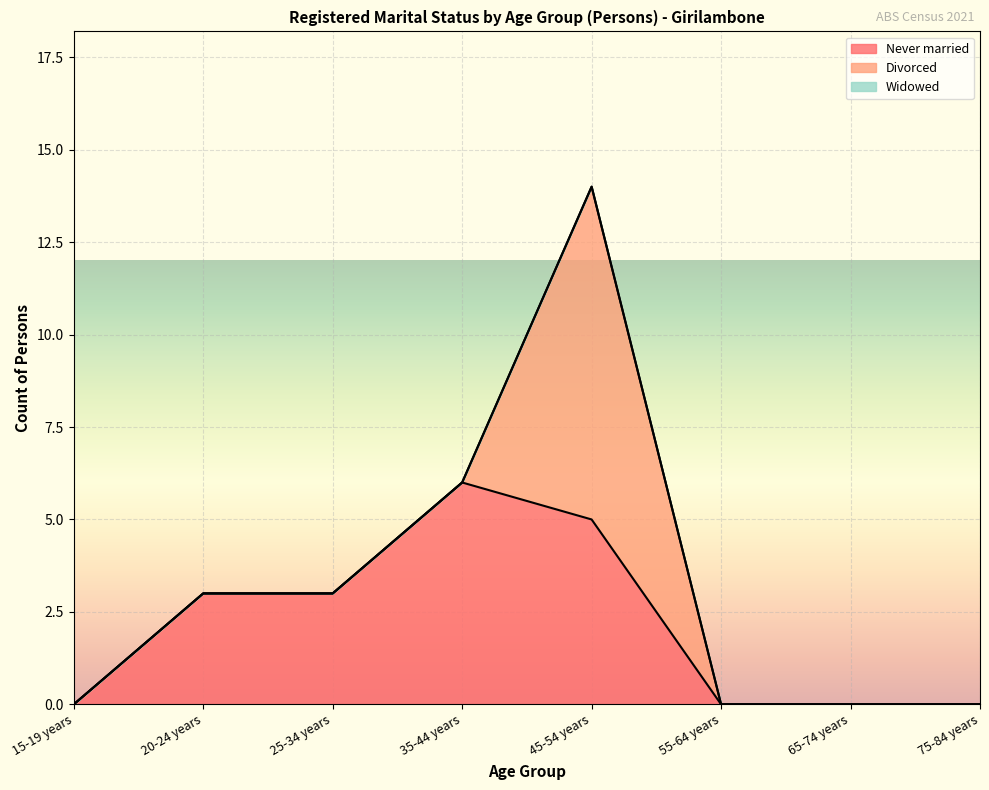

The value of Divorced at 15-19 years is 0. True or false?

True